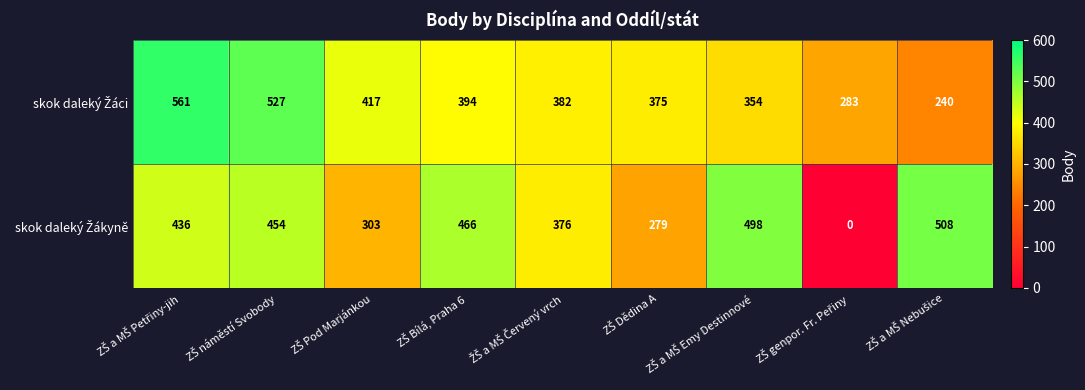

What is the greatest value displayed?

561